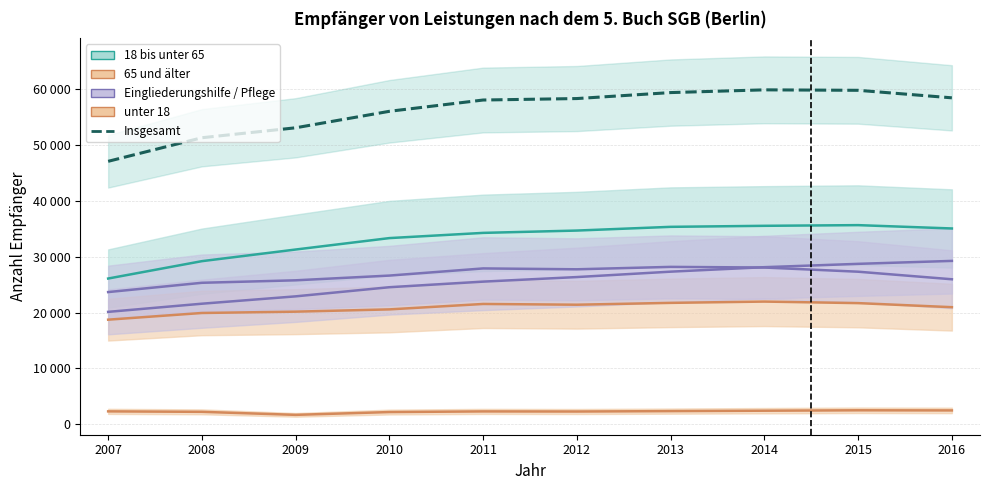

At which label is 18 bis unter 65 closest to 30879?

2009